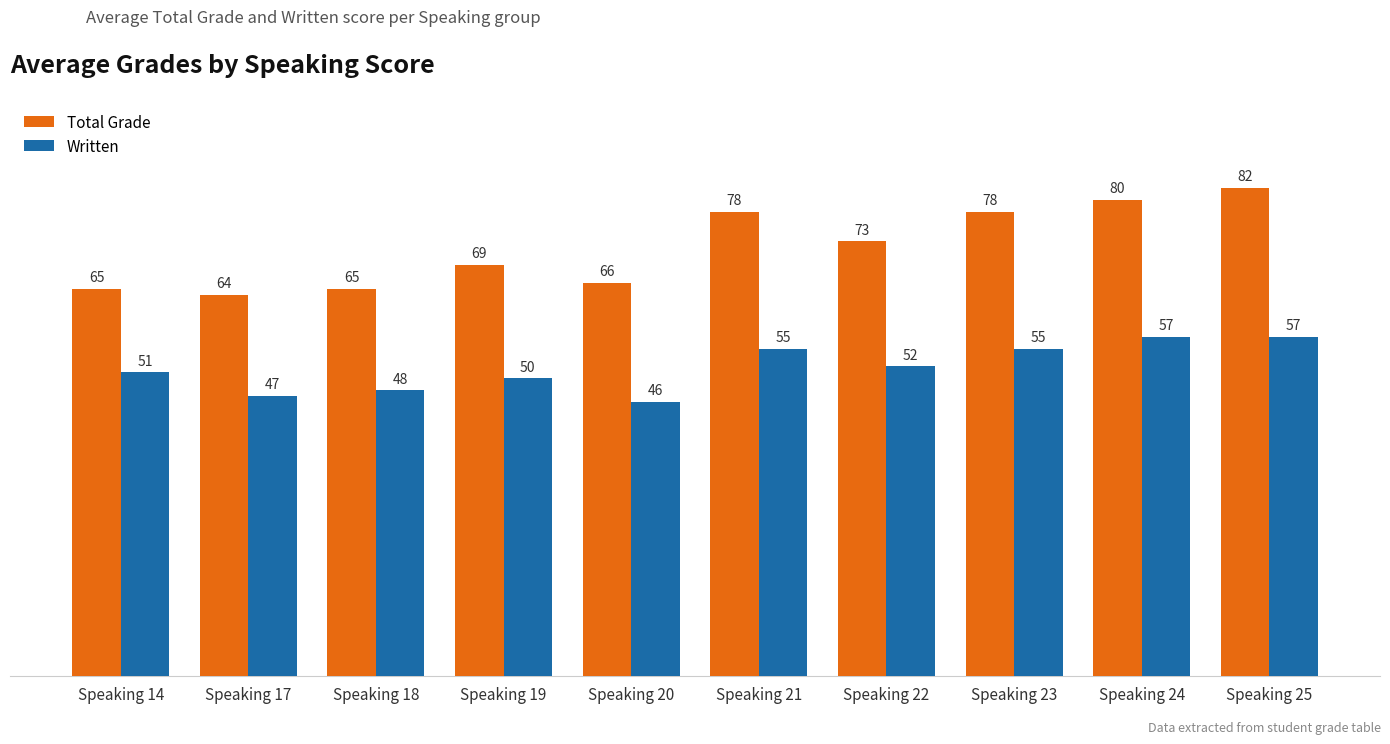

Which category has the highest value in the Total Grade series?

Speaking 25